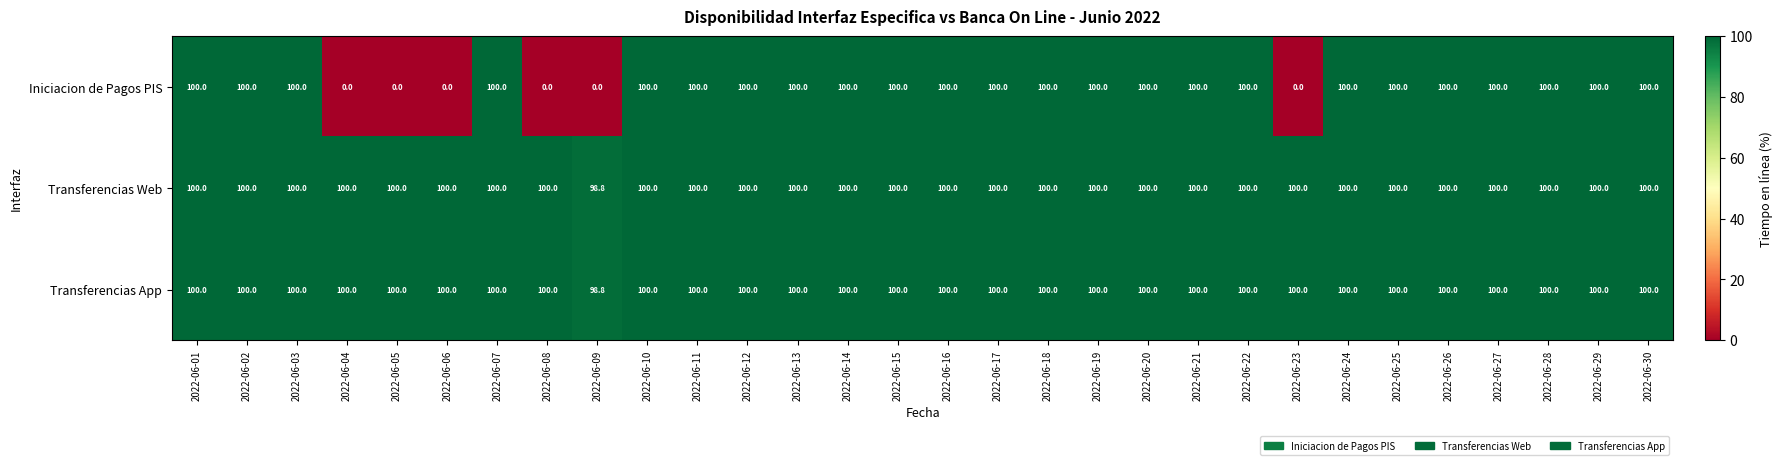

Count the number of categories in the chart.

30